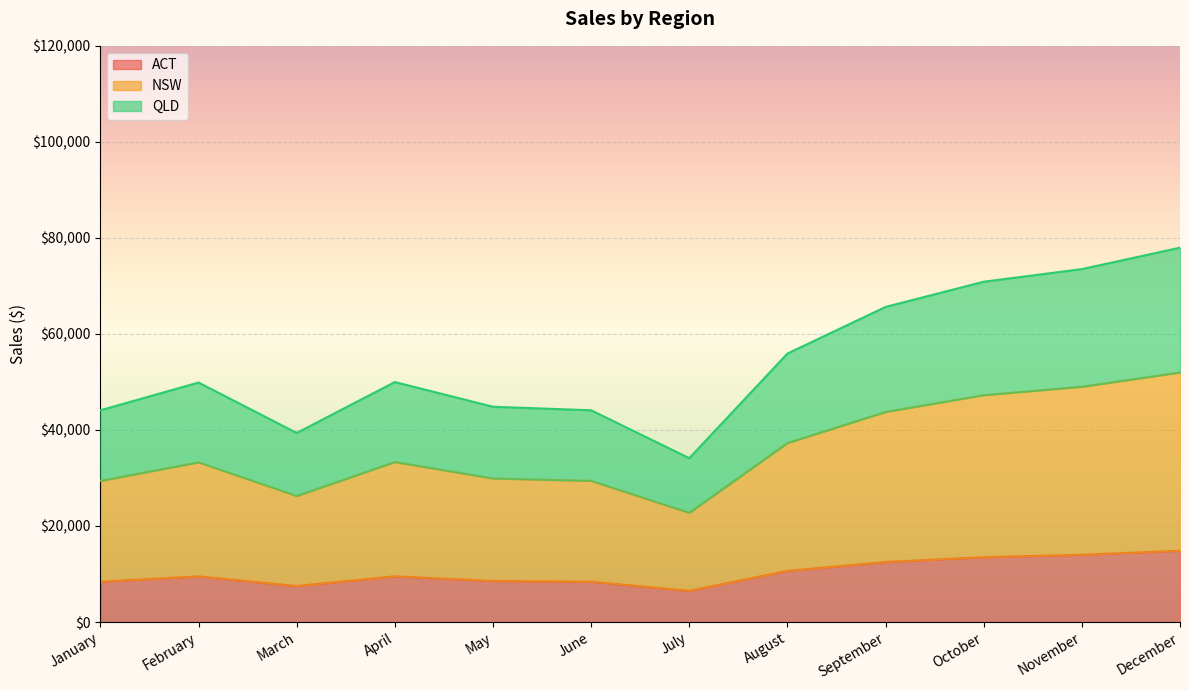

What is the total value across all series at August?

55912.5